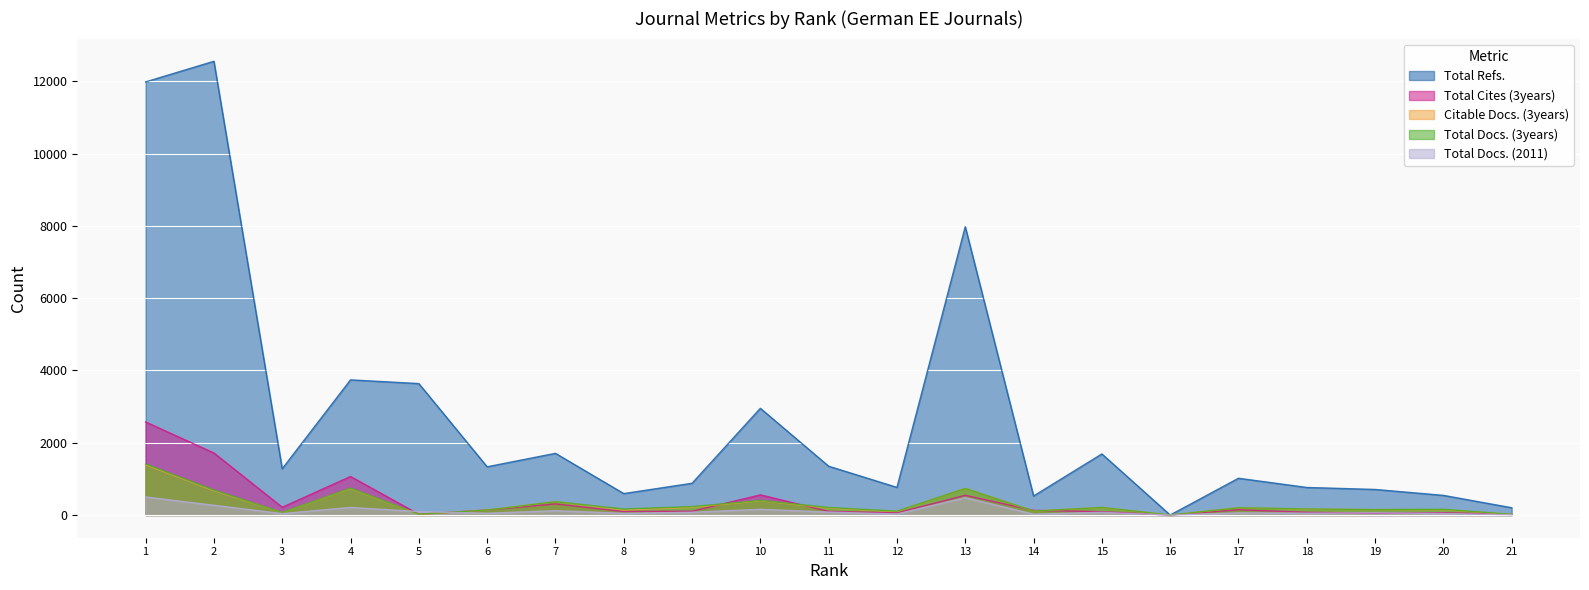

How many times do Total Cites (3years) and Total Docs. (2011) cross each other?

4